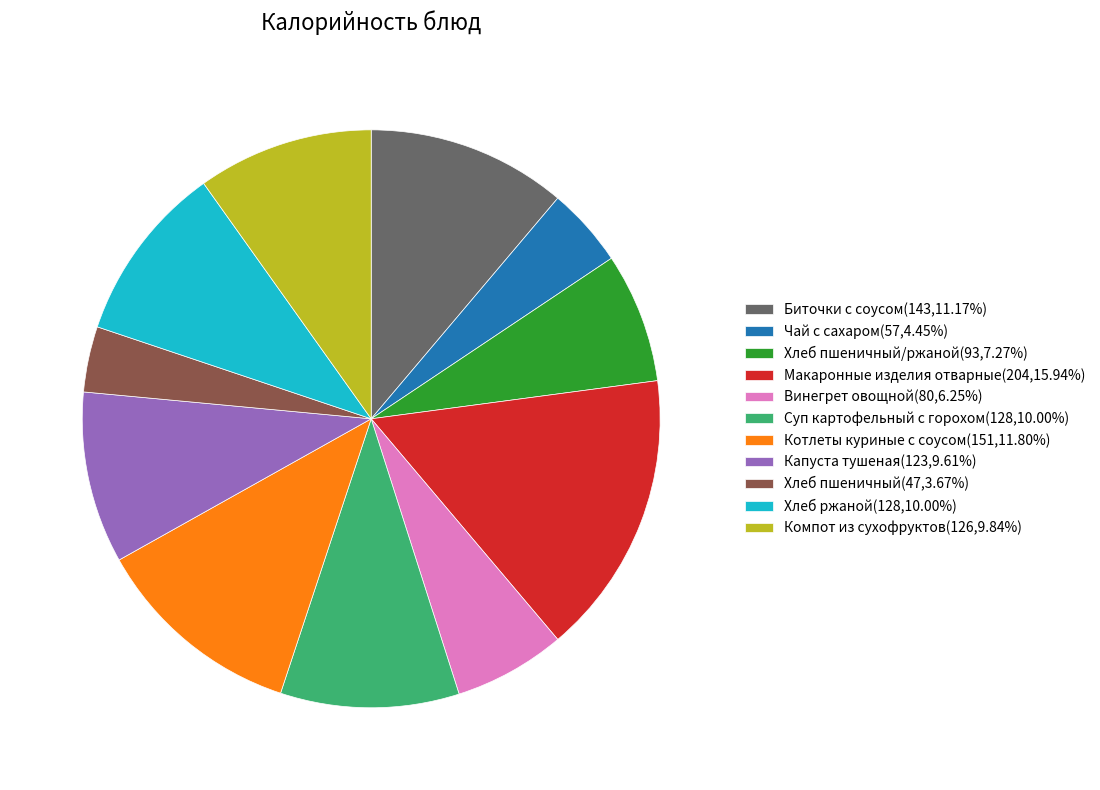

Is the sum of Винегрет овощной(80,6.25%) and Чай с сахаром(57,4.45%) greater than half?

No